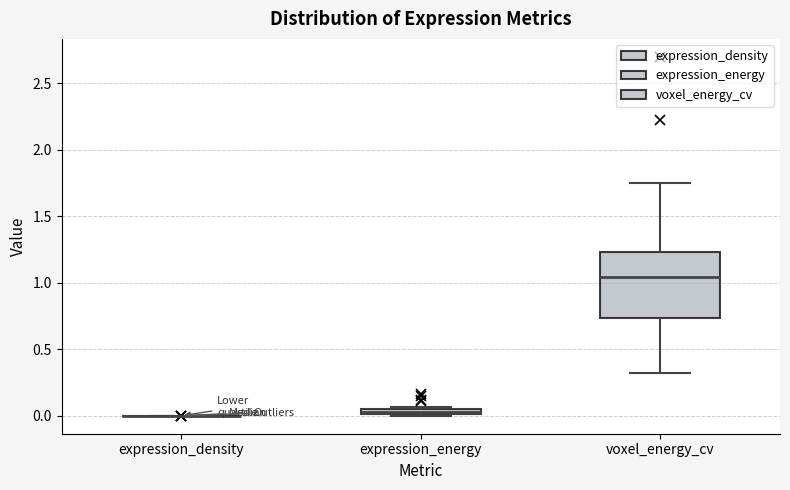

Where does the lower whisker of the box for voxel_energy_cv end on the y-axis? The values are not printed on the chart, so give them approximately, as read against the axis.

0.30